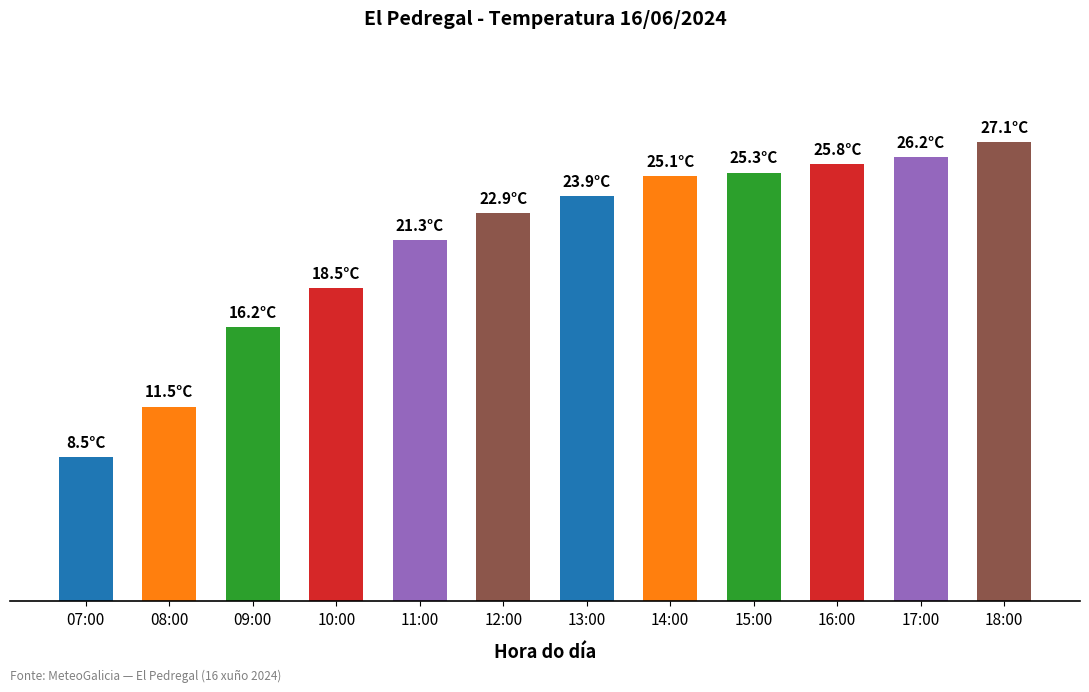

What is the value of the 5th bar from the left?

21.3